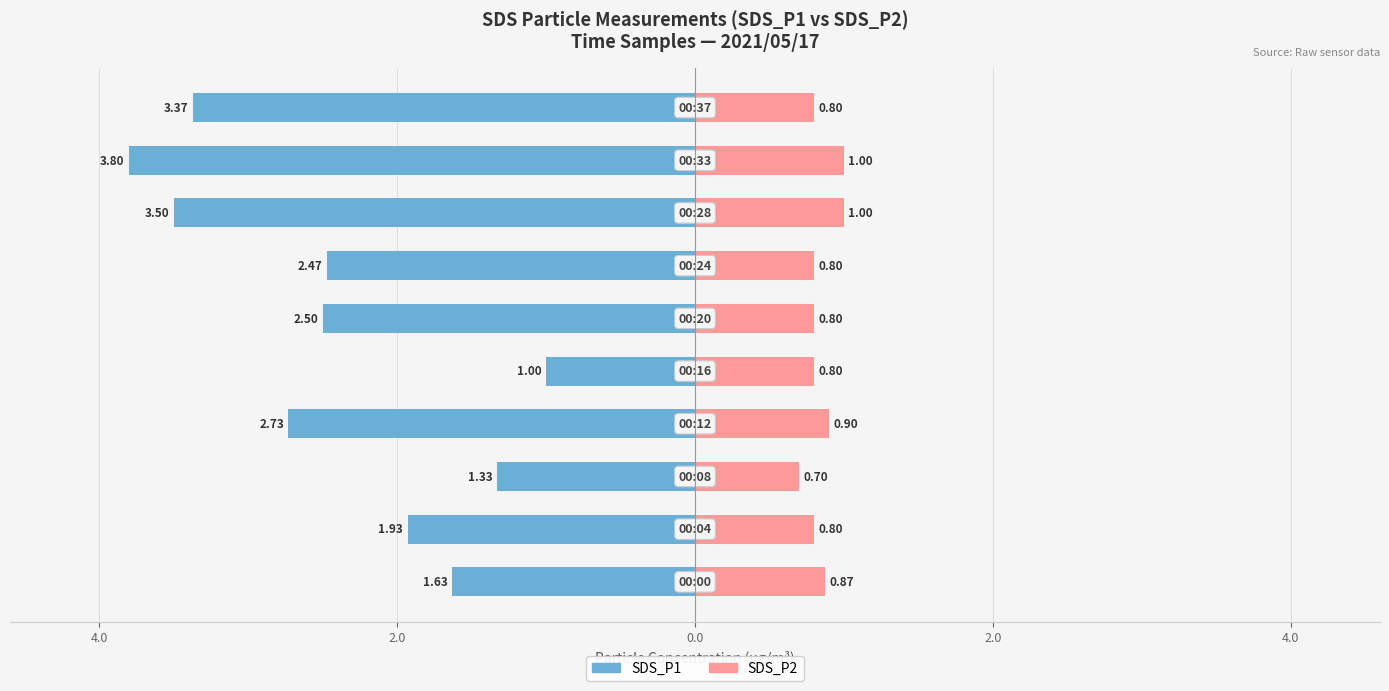

What is the difference between the maximum and minimum values in the SDS_P2 series?

0.3